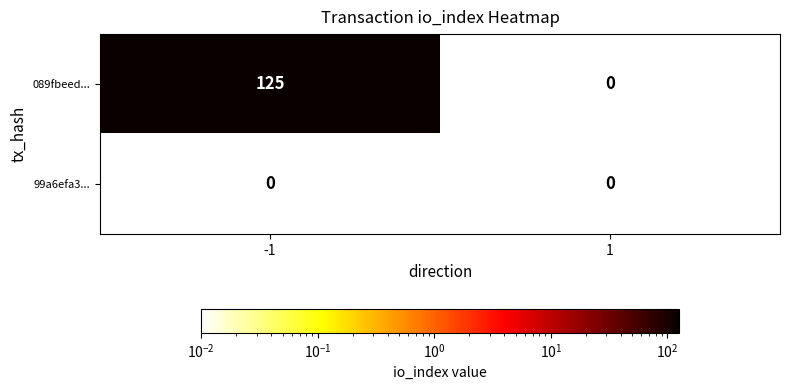

Reading left to right, list all the values displayed in this chart.

089fbeed...: -1=125	1=0
99a6efa3...: -1=0	1=0